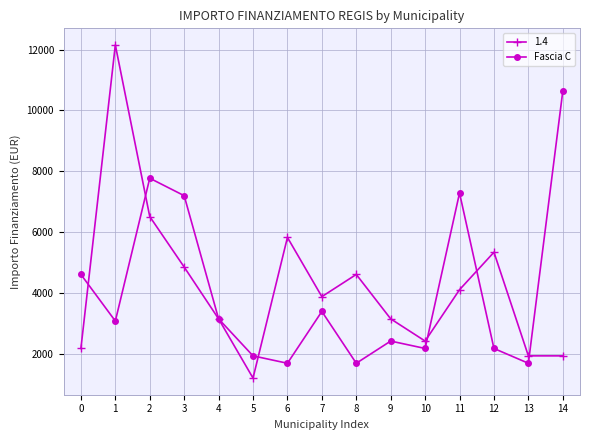

At which category does Fascia C reach its first local peak?

2